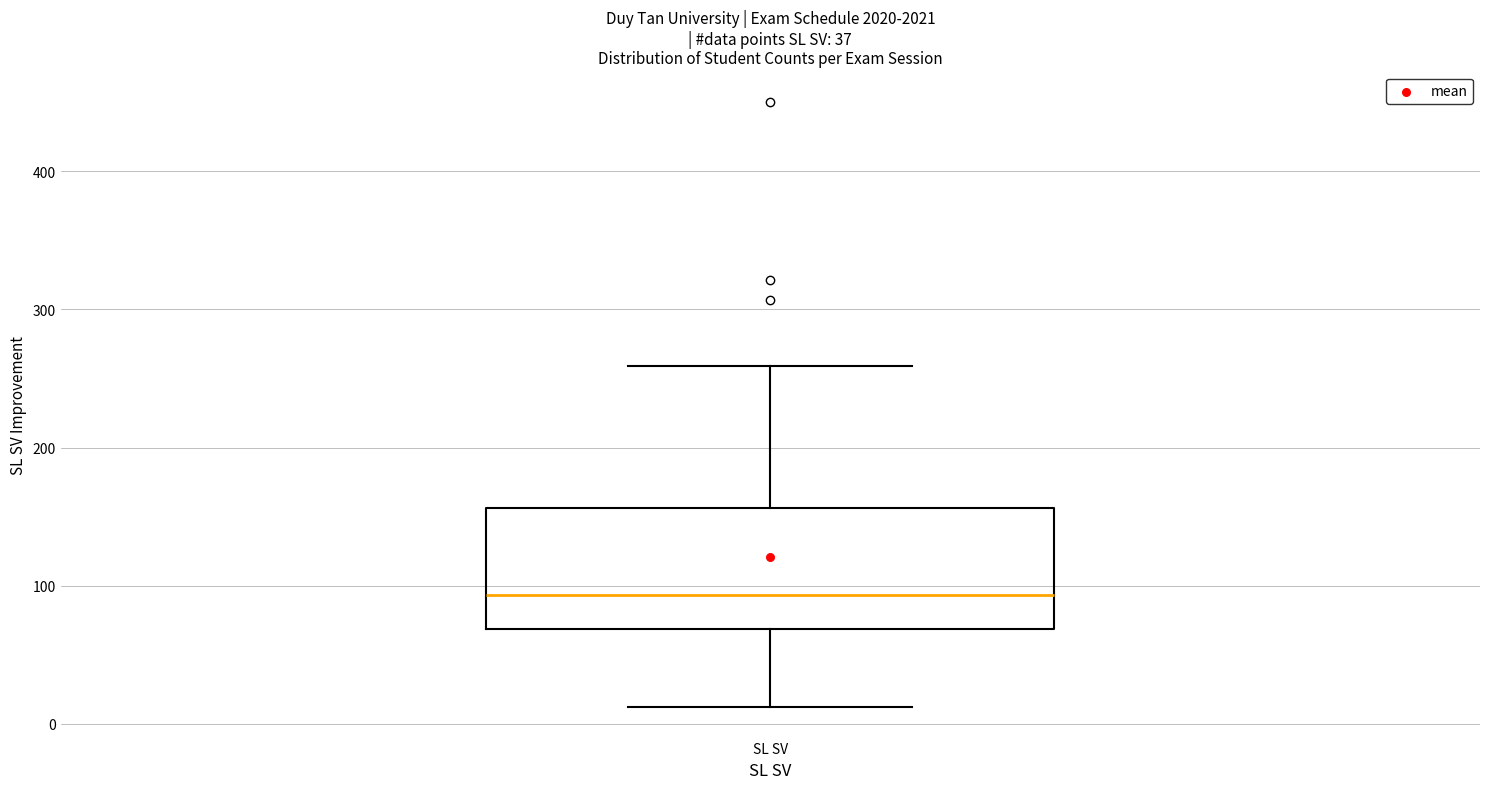

Read this box plot against the y-axis: the position of the median line, the range covered by the box, and the ends of both whiskers. The values are not printed on the chart, so give them approximately, as read against the axis.

median 90, box 70 to 160, whiskers 10 to 260